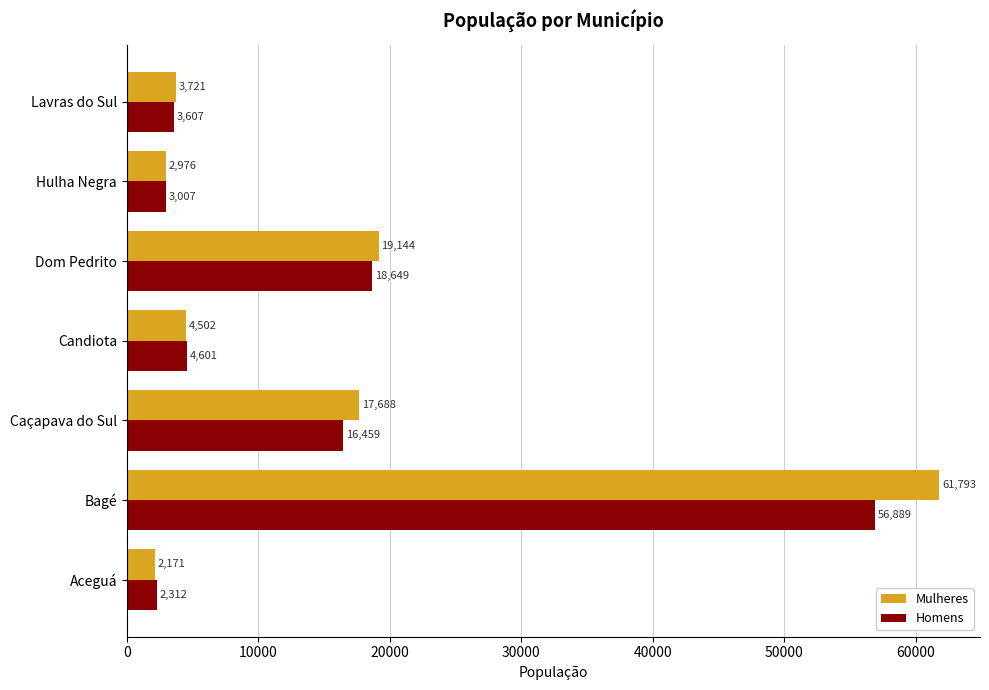

True or false: Homens has a value of 4601 at Candiota.

True